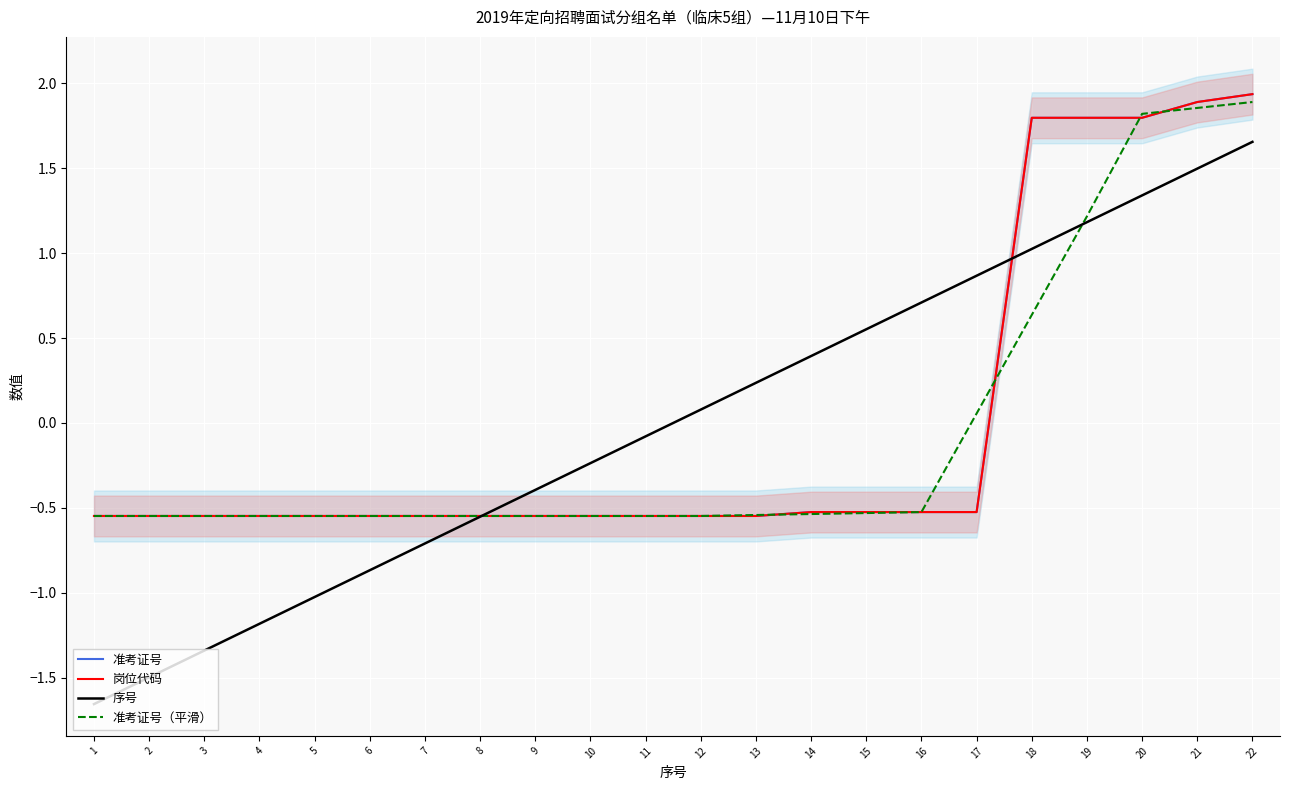

Does the chart display data point markers on the line(s)?

No